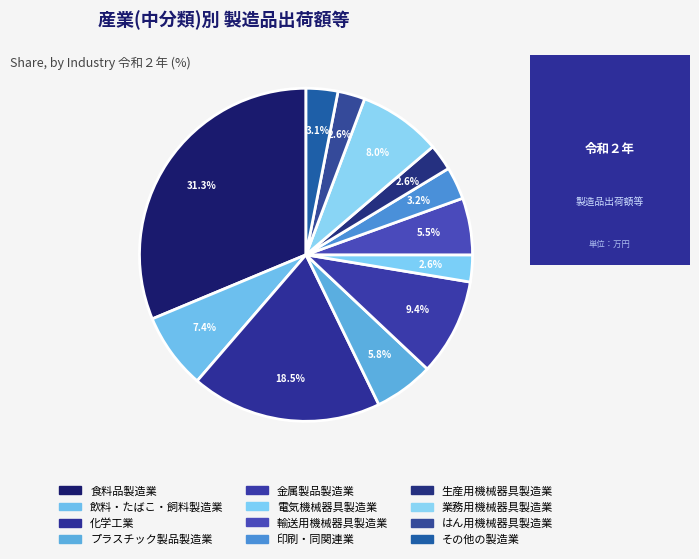

True or false: 電気機械器具製造業 accounts for 3% of the total.

True